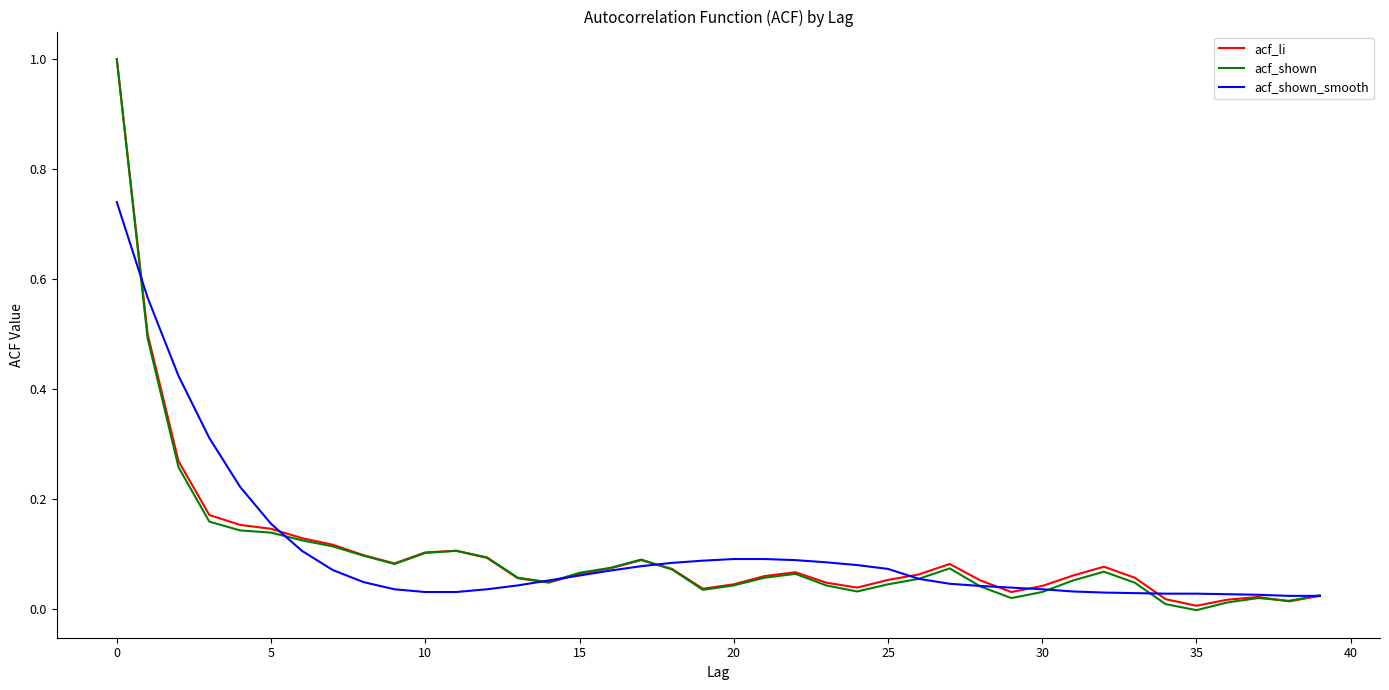

What is the difference between the second highest and minimum values in the acf_li series?

0.5